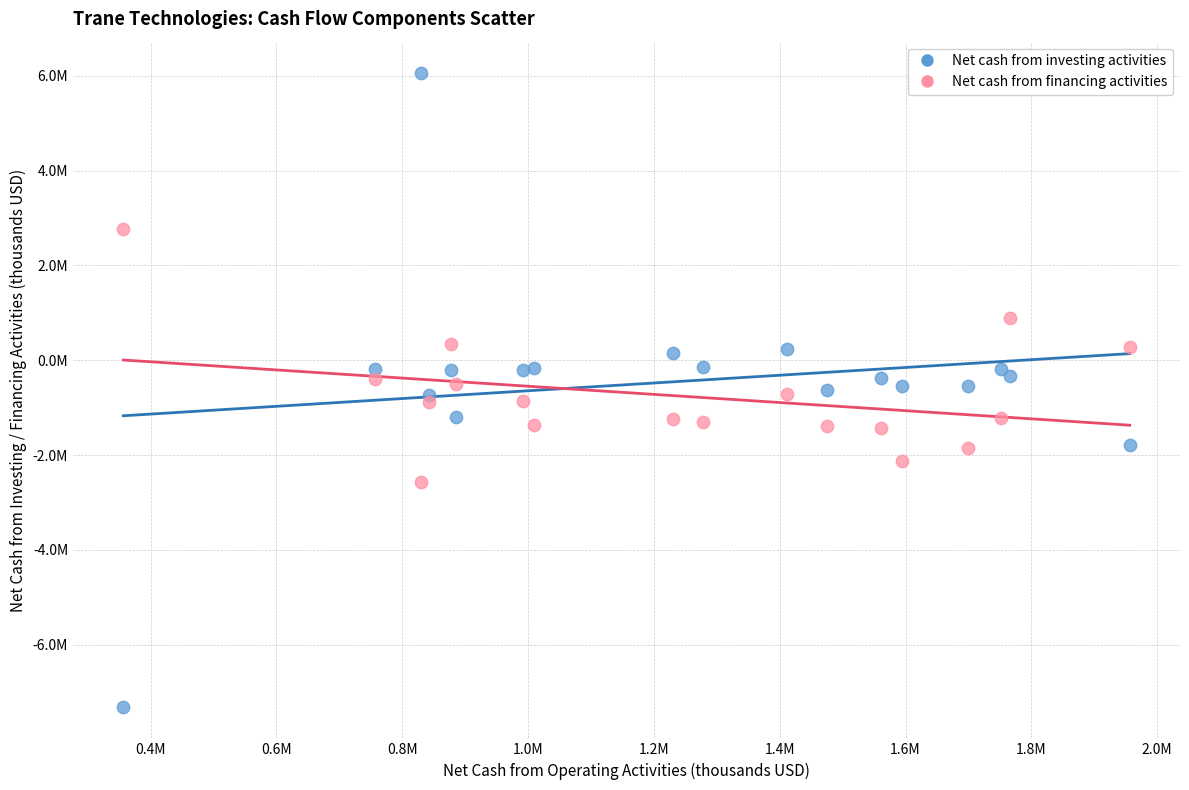

What are all the series names shown in the legend?

Net cash from investing activities, Net cash from financing activities